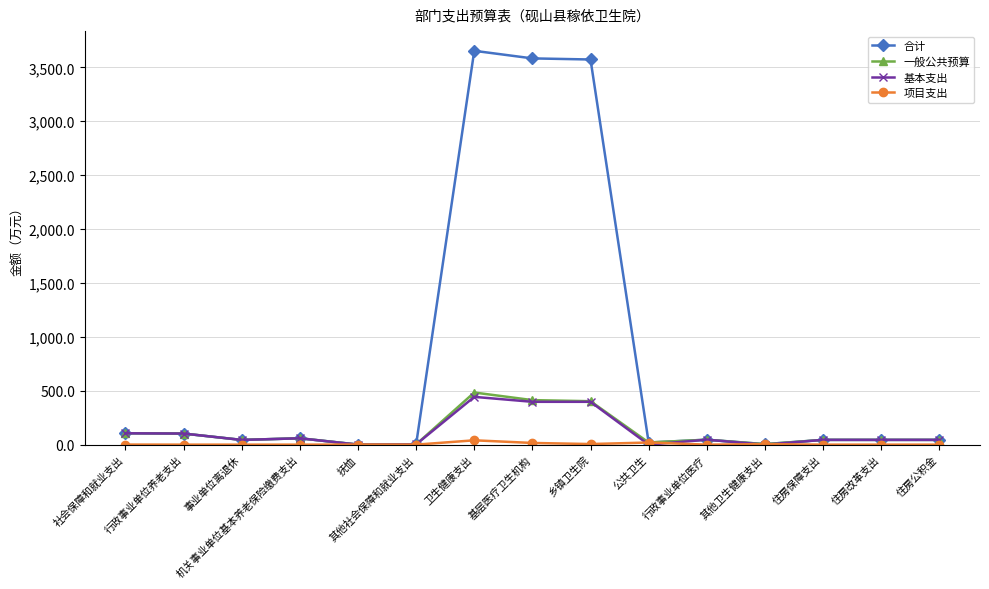

True or false: 基本支出 has more than 0 points higher than both neighbors.

True